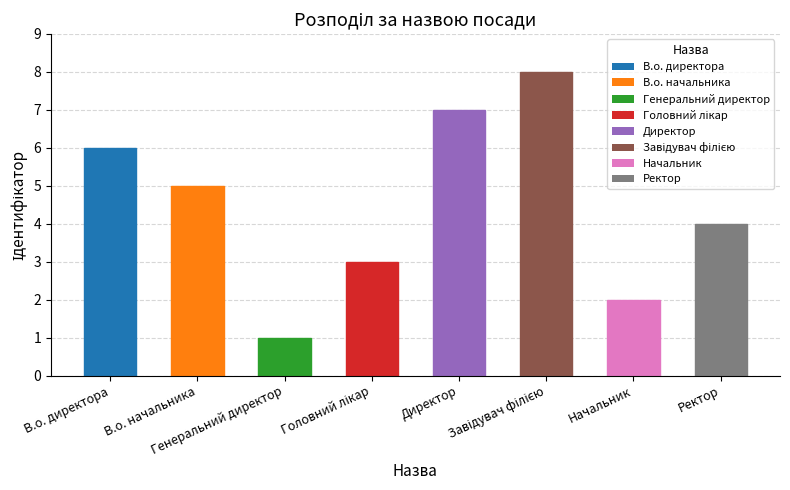

At which label does the data first exceed 5?

В.о. директора